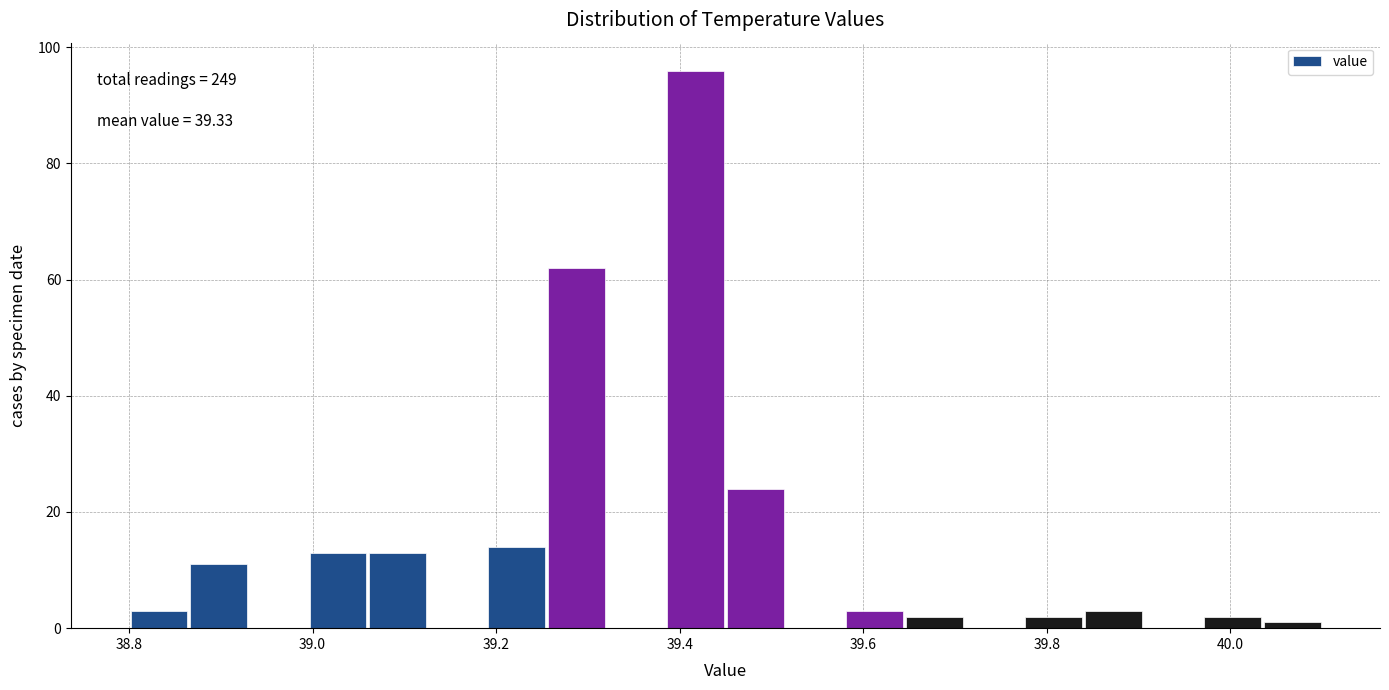

Around what value on the x-axis is the tallest bar? Give the approximate position of its centre, as read against the axis.

39.42